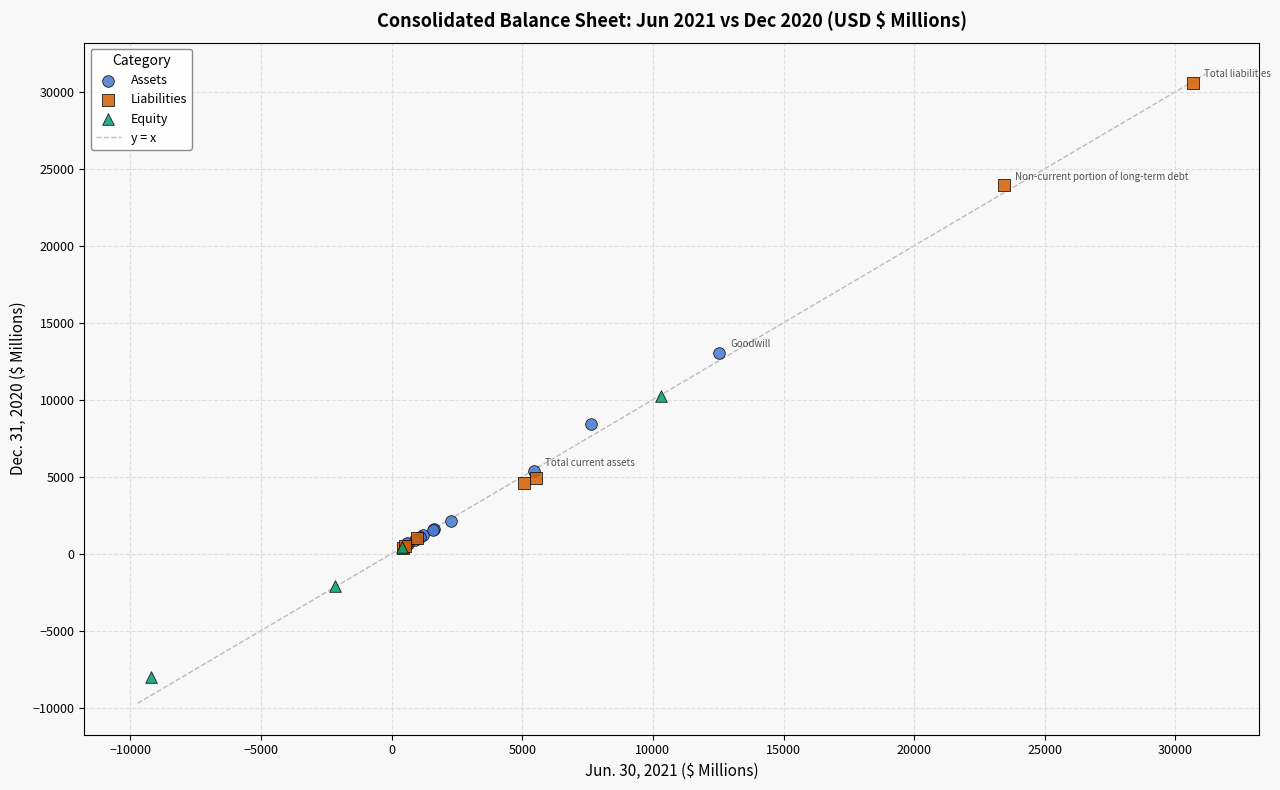

Which series reaches the maximum Y coordinate?

Liabilities